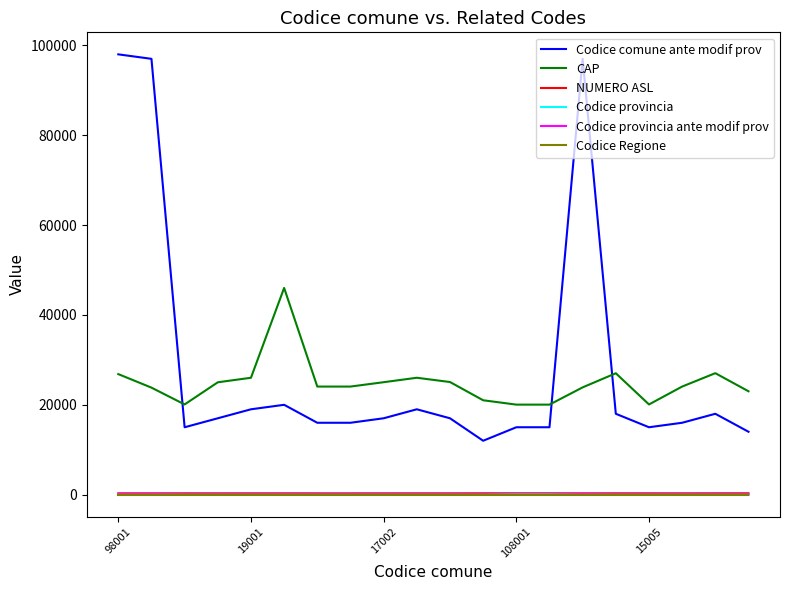

What is the greatest value displayed?

98001